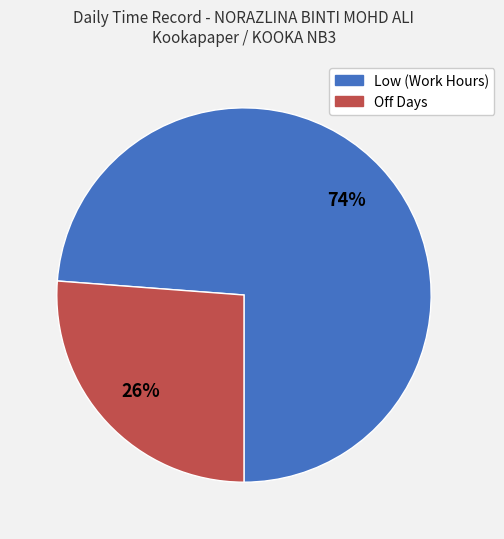

To the nearest percent, what is the difference between the largest and smallest slice percentages?

48%